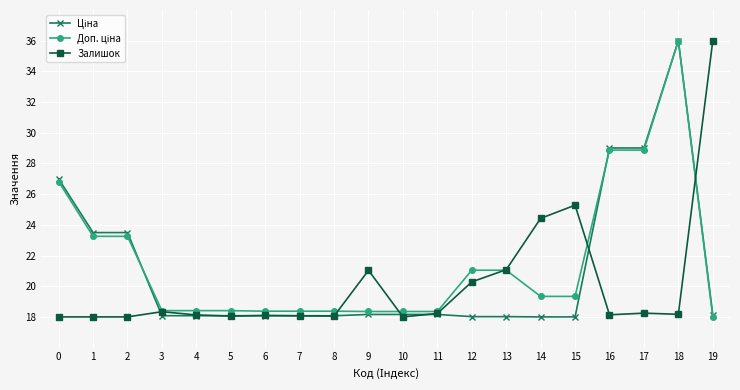

Count the number of categories in the chart.

20